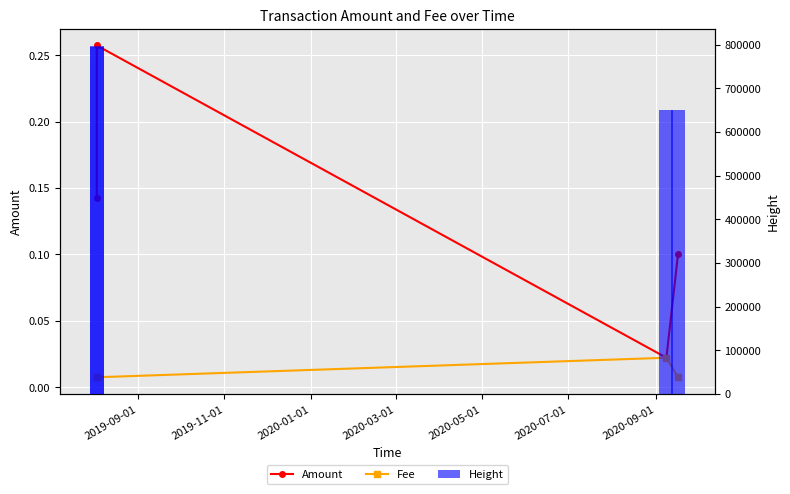

Are the bars grouped side by side (vs. stacked)?

Yes